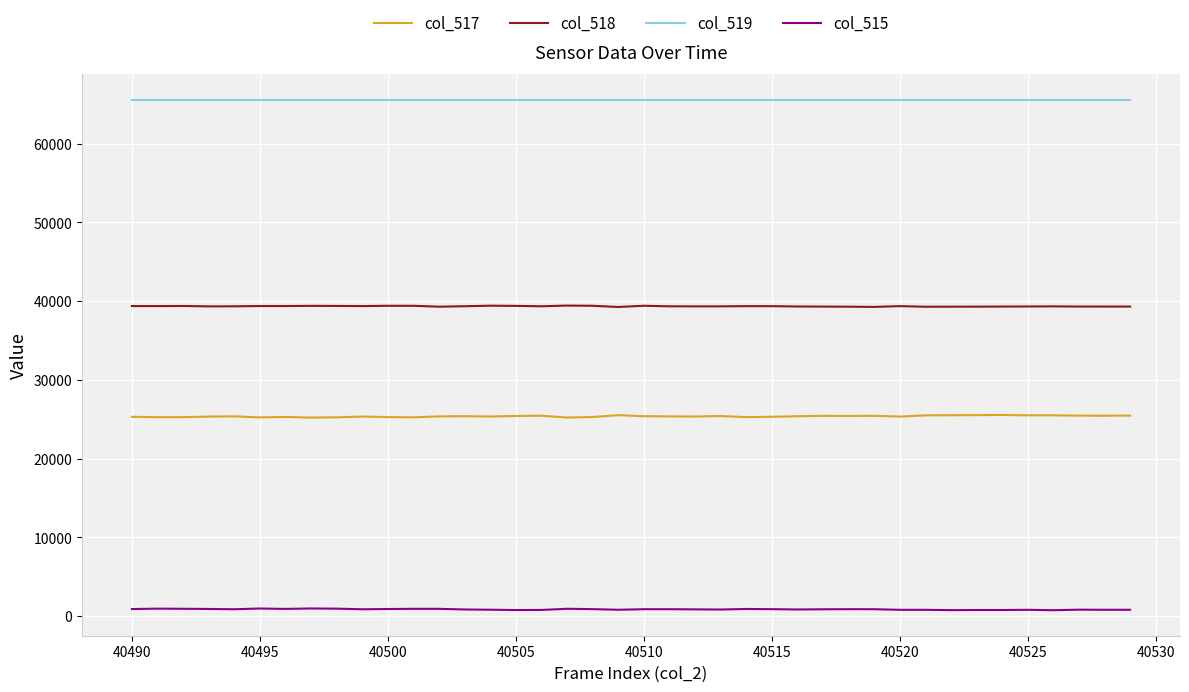

True or false: col_518 and col_519 cross at least once.

False